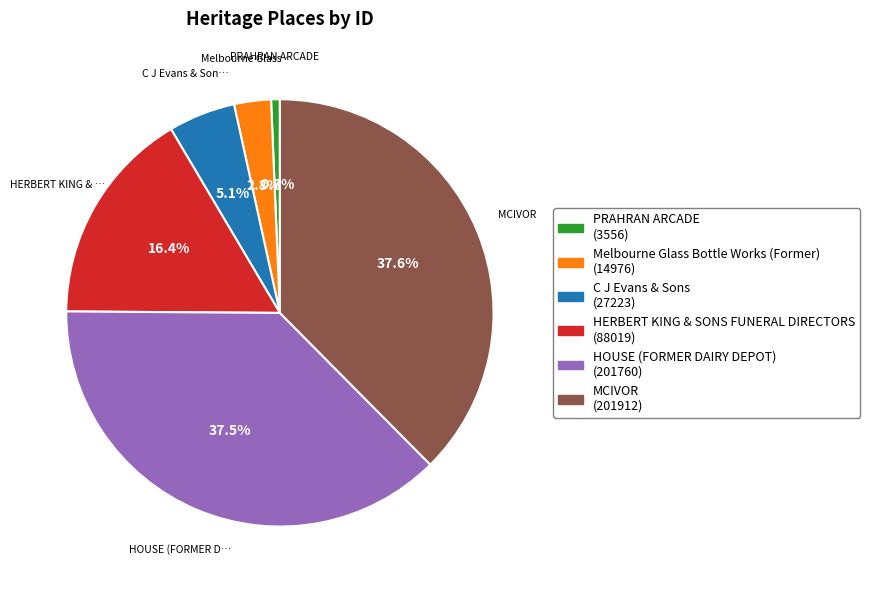

Which slice is the smallest?

PRAHRAN ARCADE